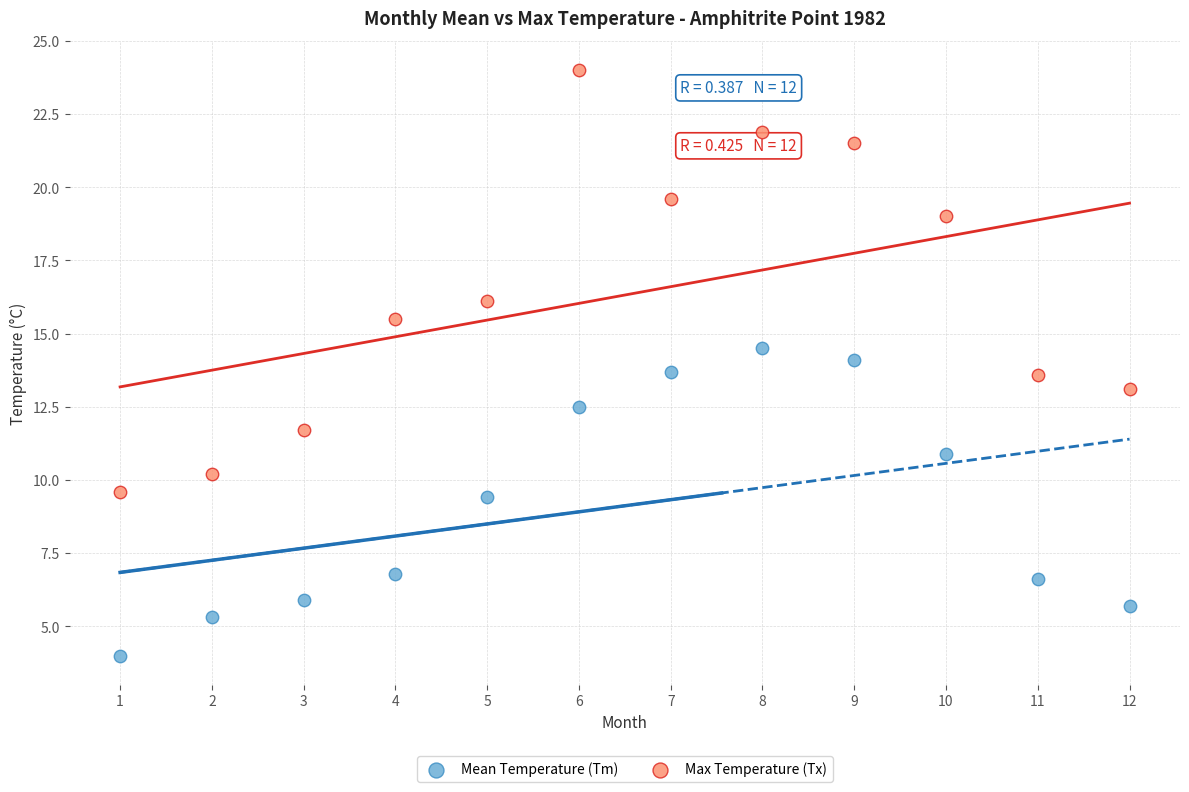

Across all data points, what is the range of X values (max minus min)?

11.0